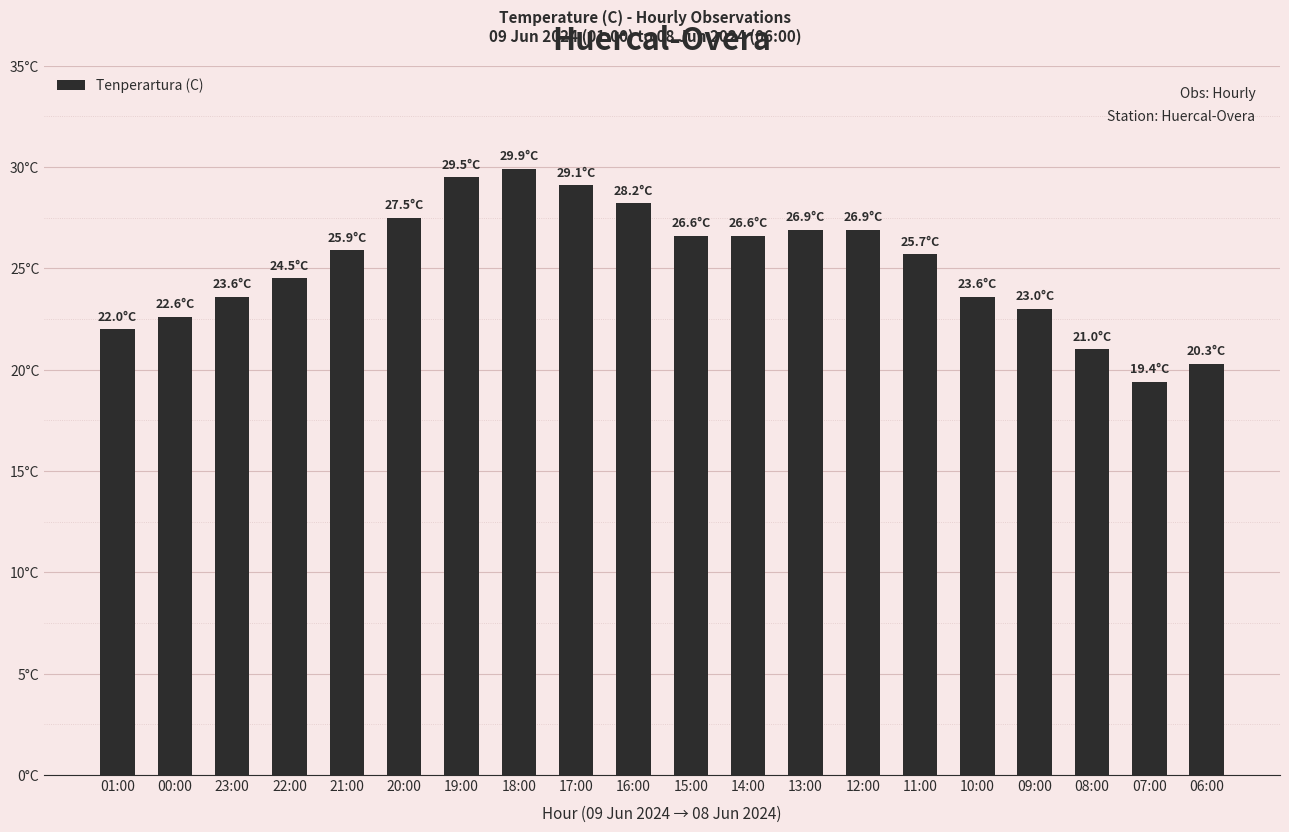

Which label corresponds to the smallest value in the chart?

07:00